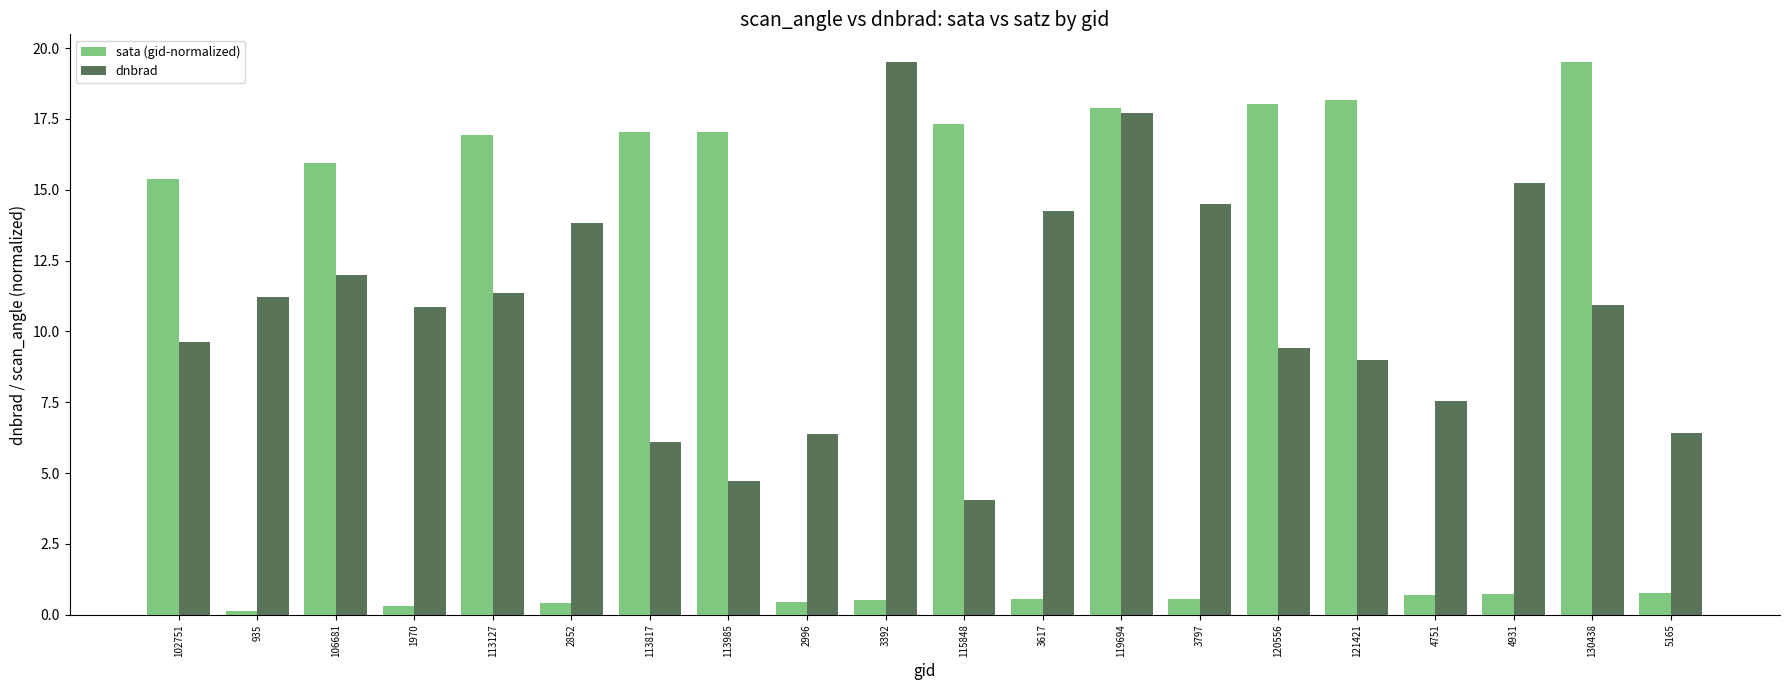

At how many categories does at least one series exceed 6?

20